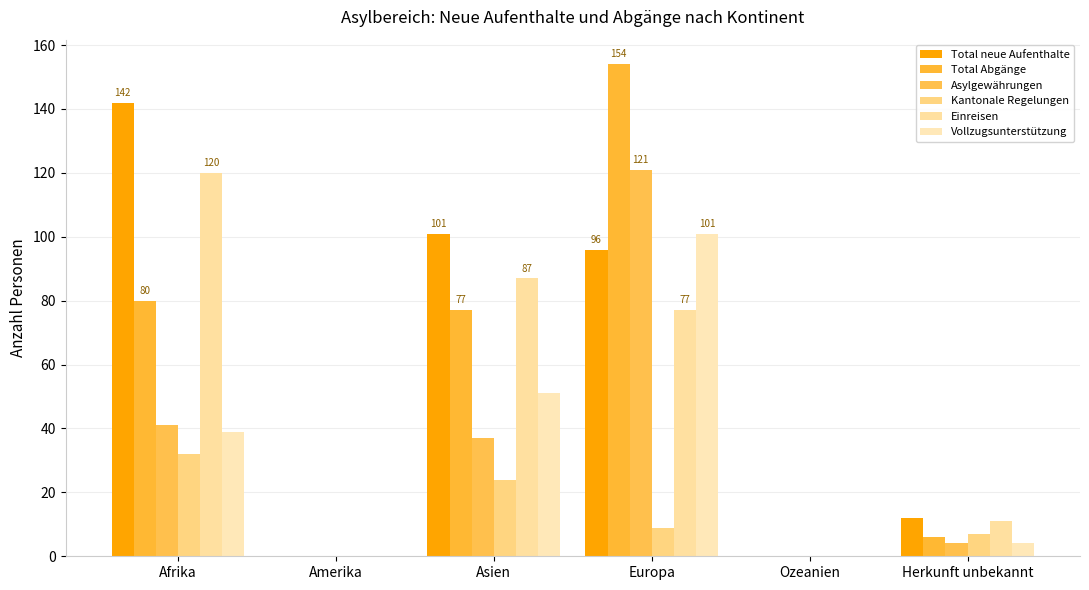

Which series changed the most between Asien and Herkunft unbekannt?

Total neue Aufenthalte